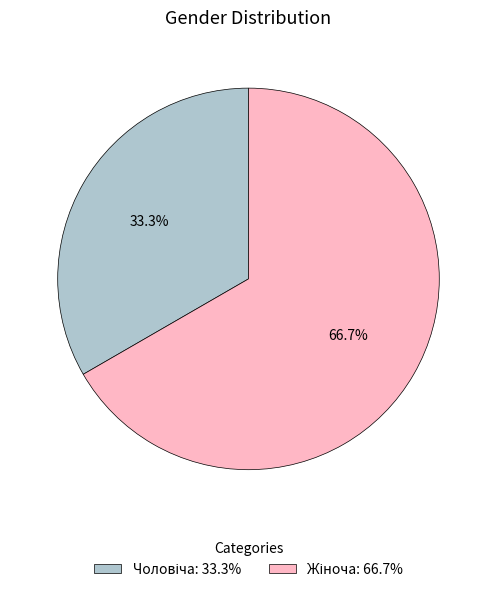

Is there a majority slice in this chart?

Yes